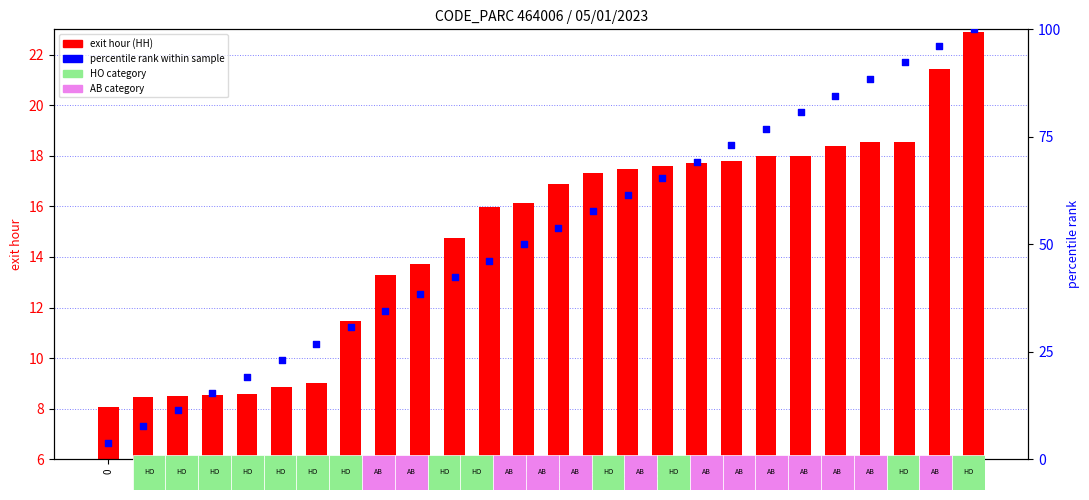

Which series has the largest total across all categories?

percentile rank